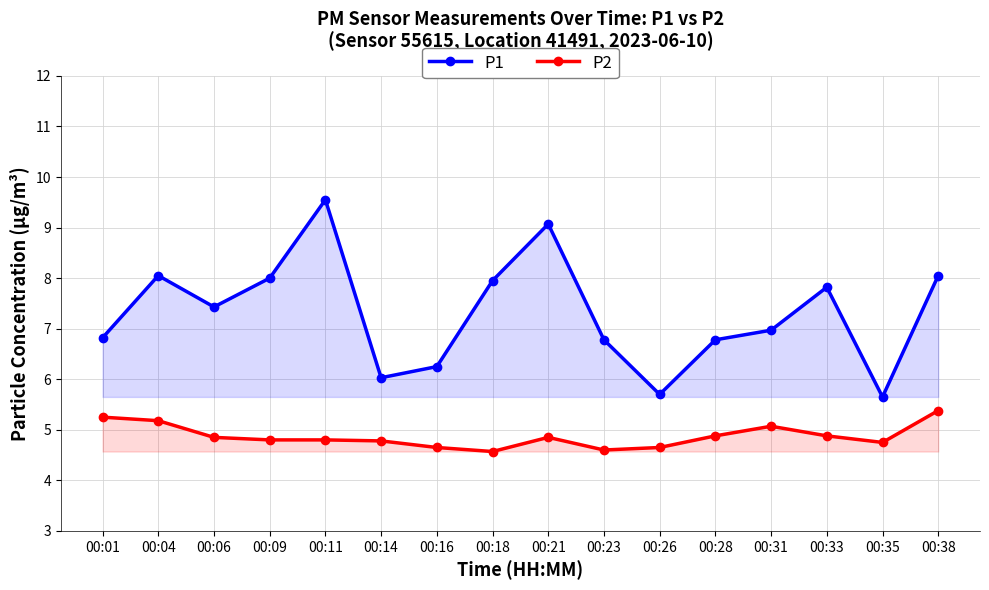

Where is P2 nearest to the value 4?

00:18